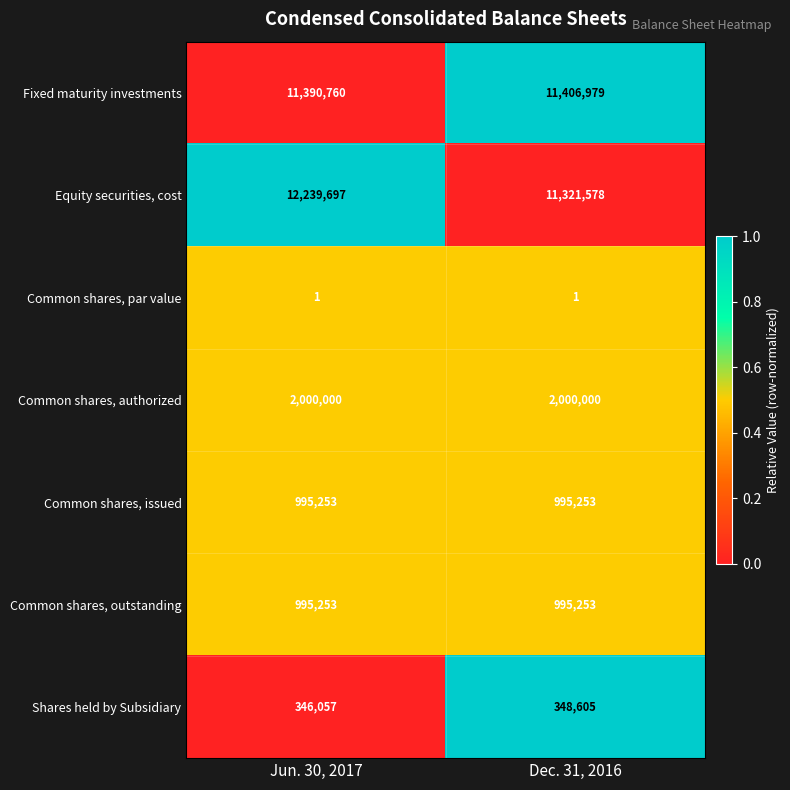

Reading right to left, extract all data points from this chart.

Fixed maturity investments: Dec. 31, 2016=11406979	Jun. 30, 2017=11390760
Equity securities, cost: Dec. 31, 2016=11321578	Jun. 30, 2017=12239697
Common shares, par value: Dec. 31, 2016=1	Jun. 30, 2017=1
Common shares, authorized: Dec. 31, 2016=2000000	Jun. 30, 2017=2000000
Common shares, issued: Dec. 31, 2016=995253	Jun. 30, 2017=995253
Common shares, outstanding: Dec. 31, 2016=995253	Jun. 30, 2017=995253
Shares held by Subsidiary: Dec. 31, 2016=348605	Jun. 30, 2017=346057